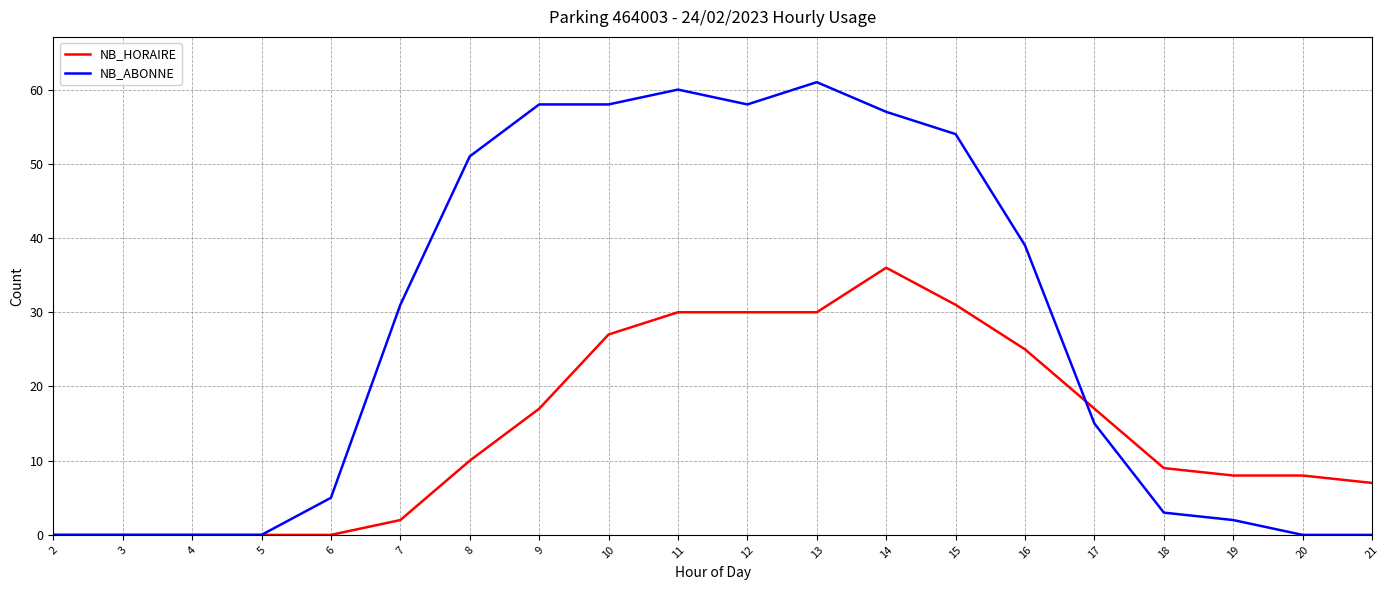

Does the chart have visible grid lines?

Yes